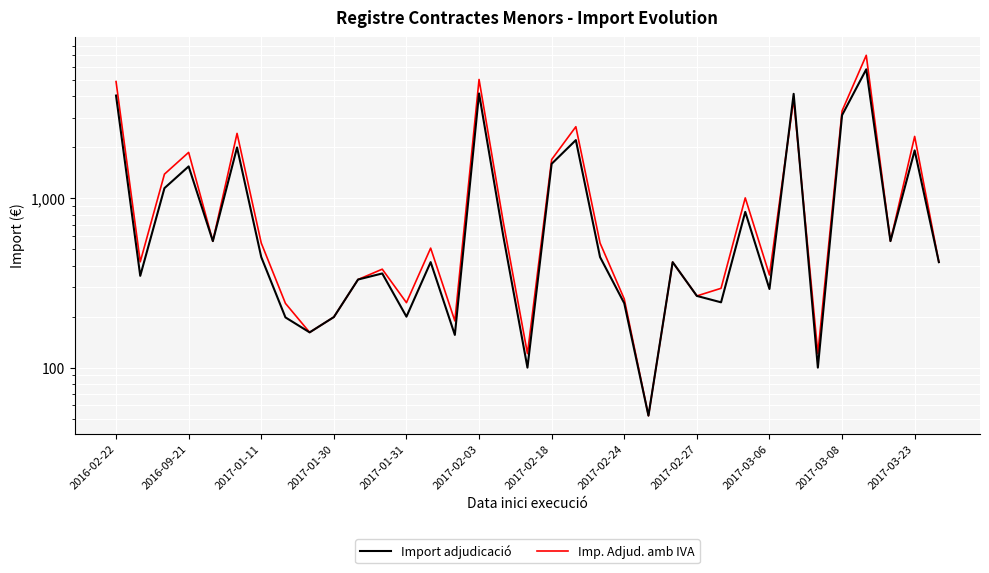

Count the number of data series in this chart.

2